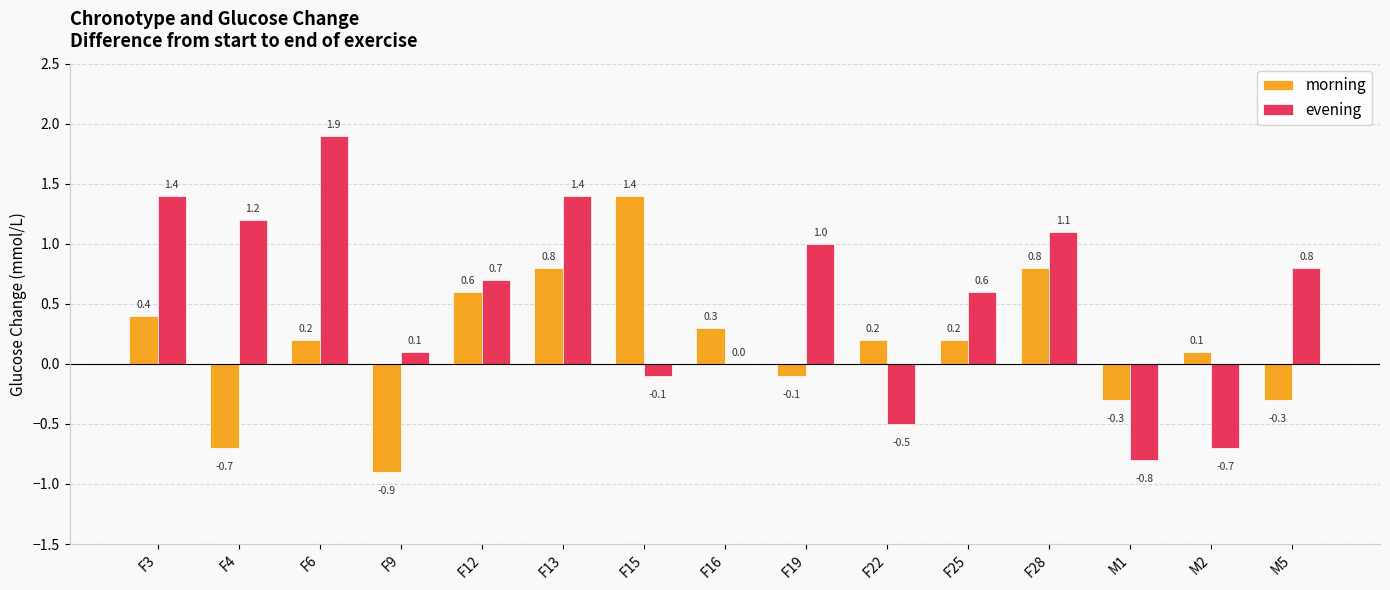

Reading left to right, extract all data points from this chart.

morning: F3=0.4	F4=-0.7	F6=0.2	F9=-0.9	F12=0.6	F13=0.8	F15=1.4	F16=0.3	F19=-0.1	F22=0.2	F25=0.2	F28=0.8	M1=-0.3	M2=0.1	M5=-0.3
evening: F3=1.4	F4=1.2	F6=1.9	F9=0.1	F12=0.7	F13=1.4	F15=-0.1	F16=0.0	F19=1.0	F22=-0.5	F25=0.6	F28=1.1	M1=-0.8	M2=-0.7	M5=0.8